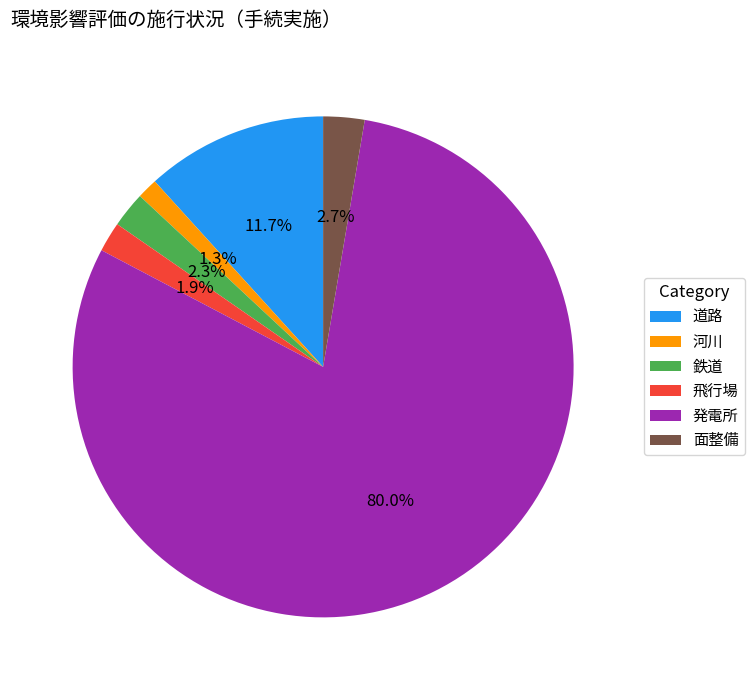

Do 発電所 and 河川 together represent more than half of the pie?

Yes